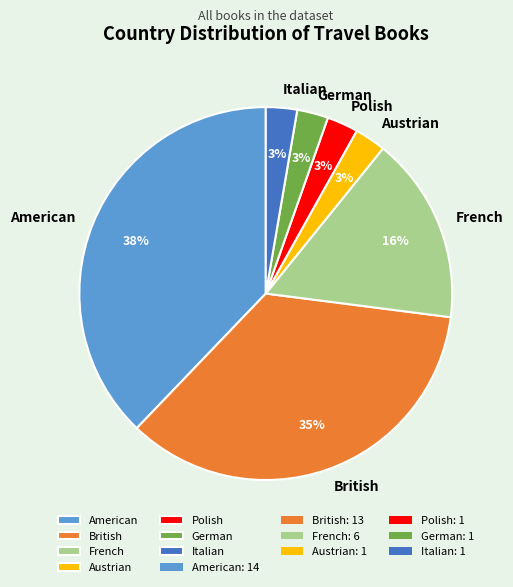

How many slices are in this pie chart?

7